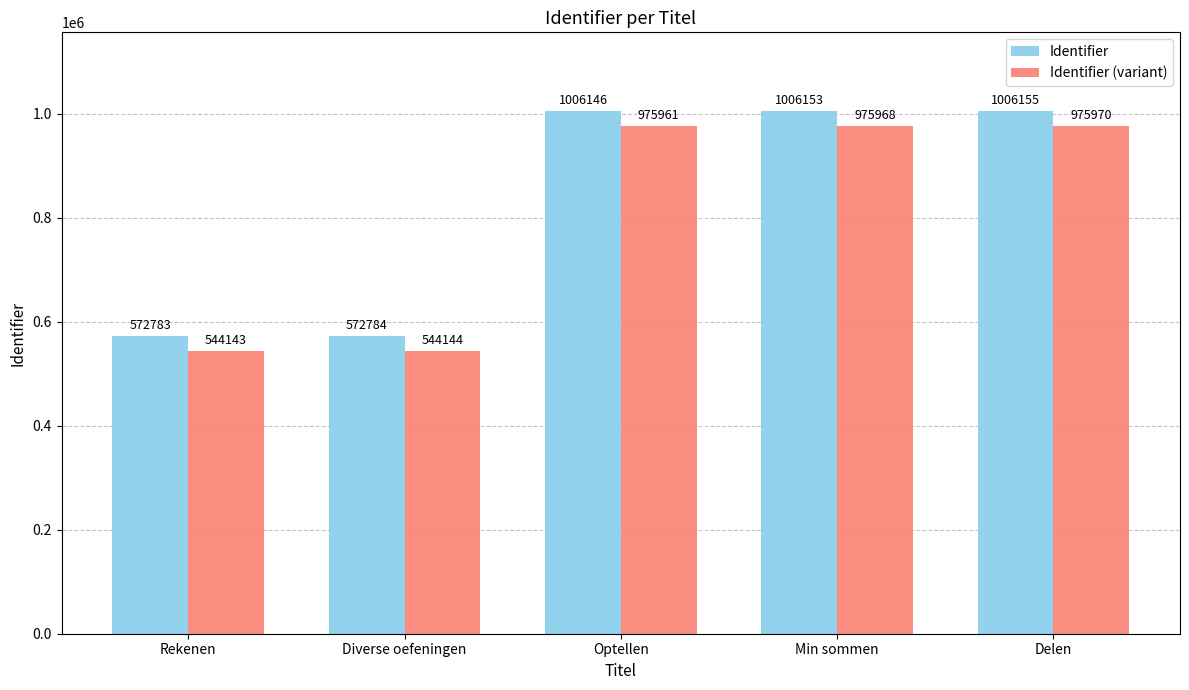

How many groups of bars are there?

5